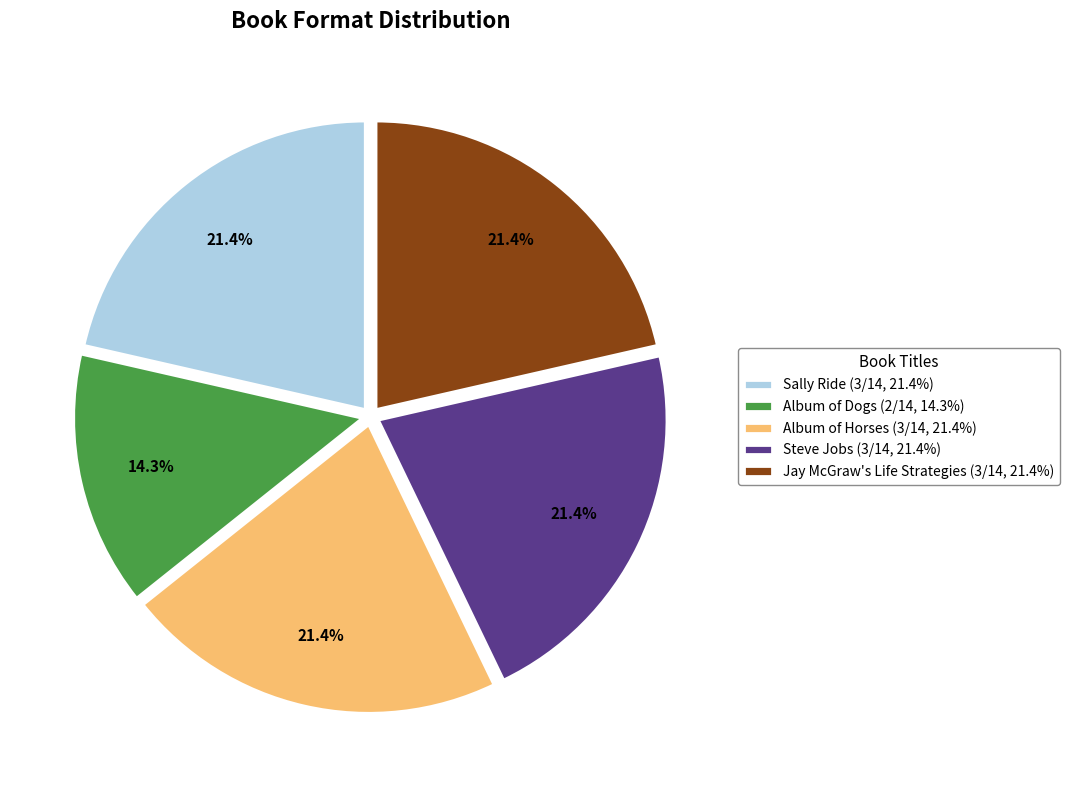

Does any single category account for the majority?

No